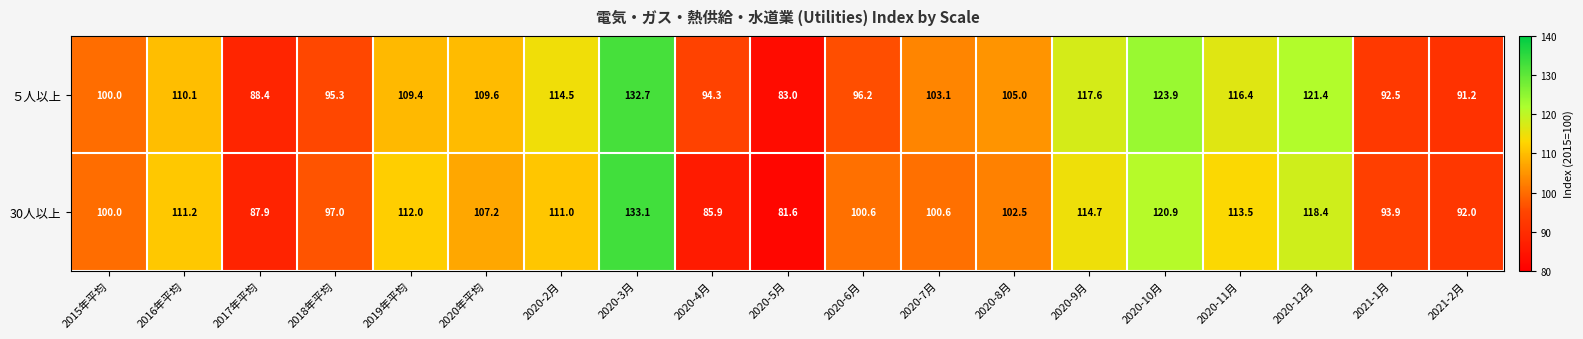

Count the number of data series in this chart.

2